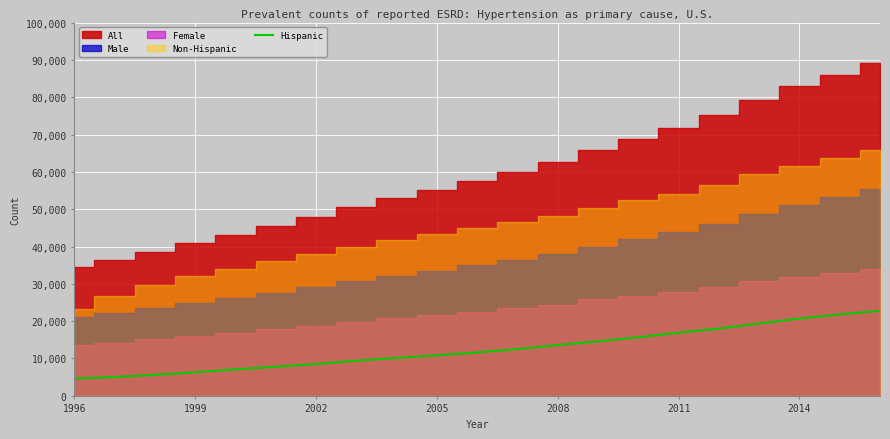

True or false: Hispanic has a value of 13583 at 2008.

True